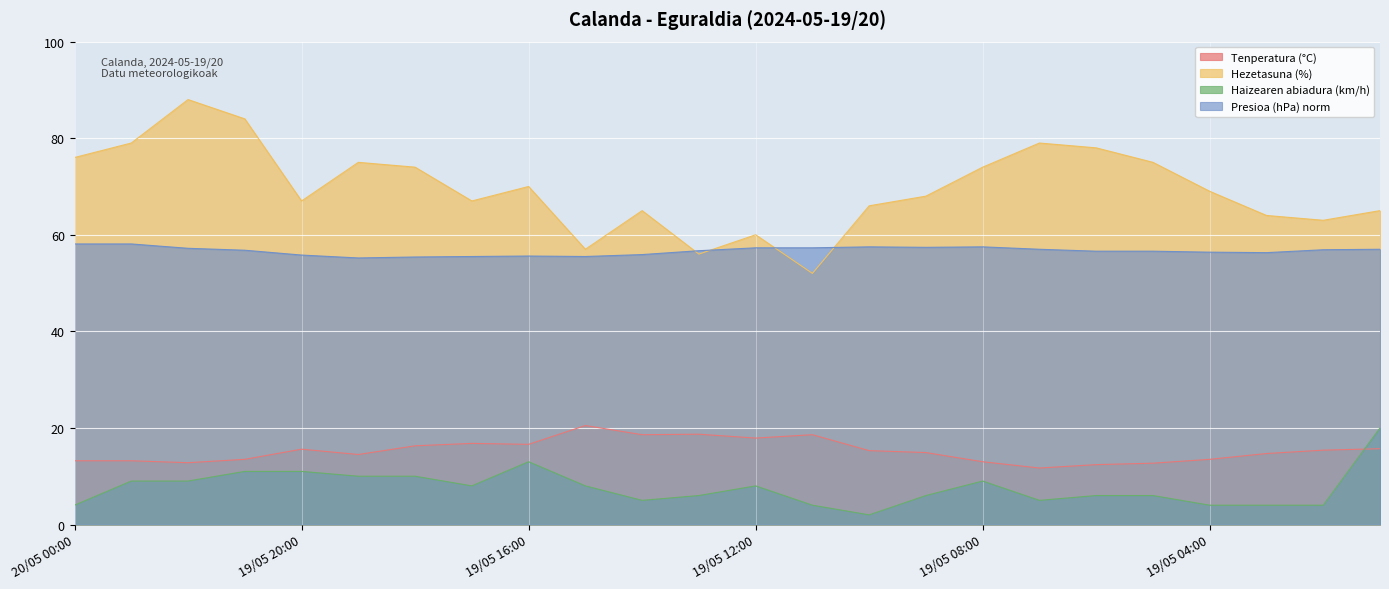

Between 19/05 01:00 and 19/05 08:00, which is larger?

19/05 01:00